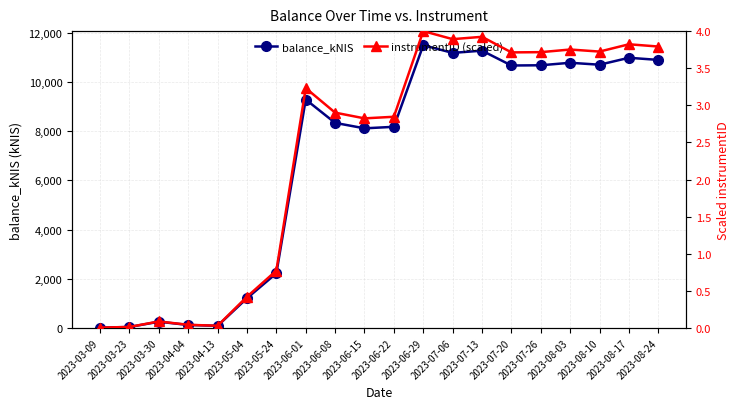

What are all the series names shown in the legend?

balance_kNIS, instrumentID (scaled)